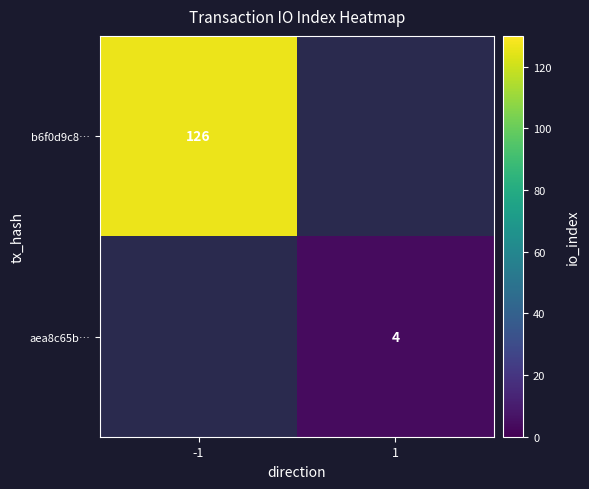

How many data points does each series have?

2